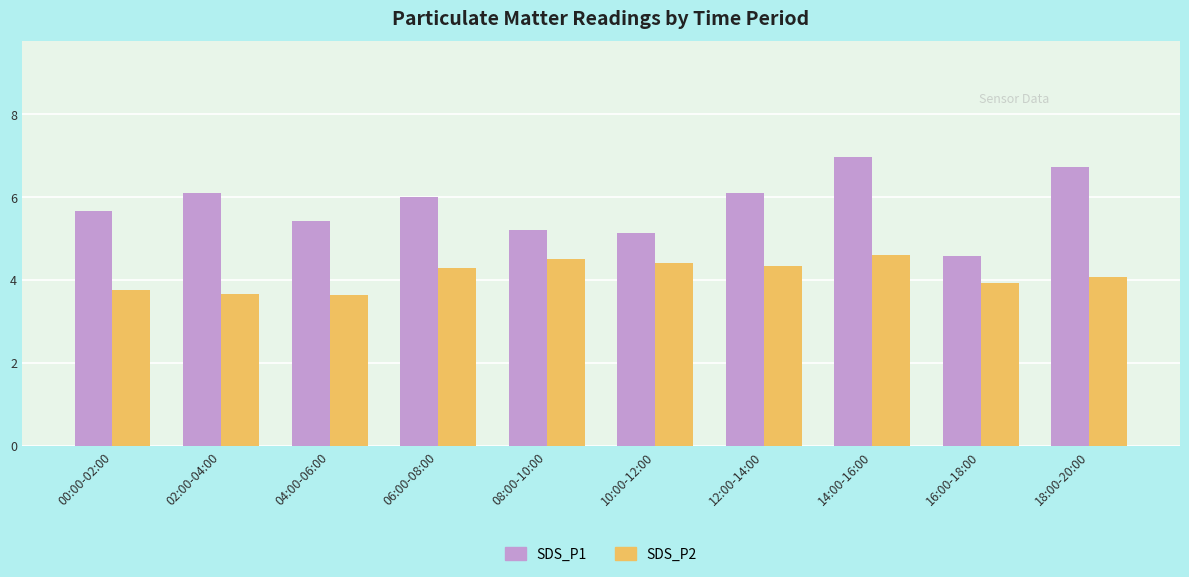

Reading left to right, extract all data points from this chart.

SDS_P1: 5.7	6.1	5.4	6.0	5.2	5.1	6.1	7.0	4.6	6.7
SDS_P2: 3.8	3.7	3.6	4.3	4.5	4.4	4.3	4.6	3.9	4.1